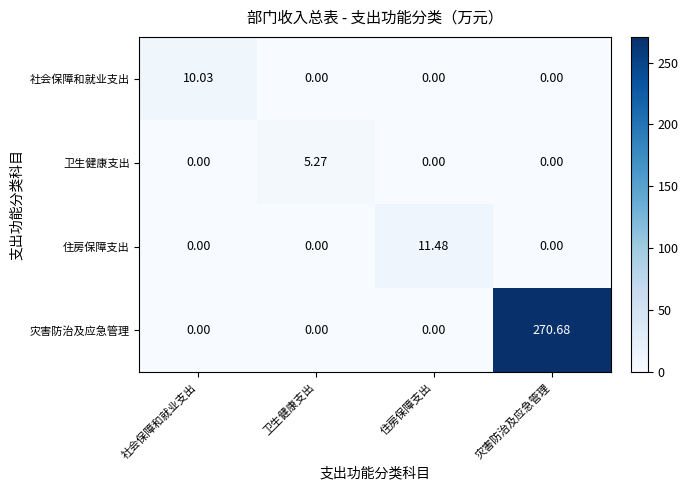

Between 卫生健康支出 and 住房保障支出, which series saw the biggest shift?

住房保障支出